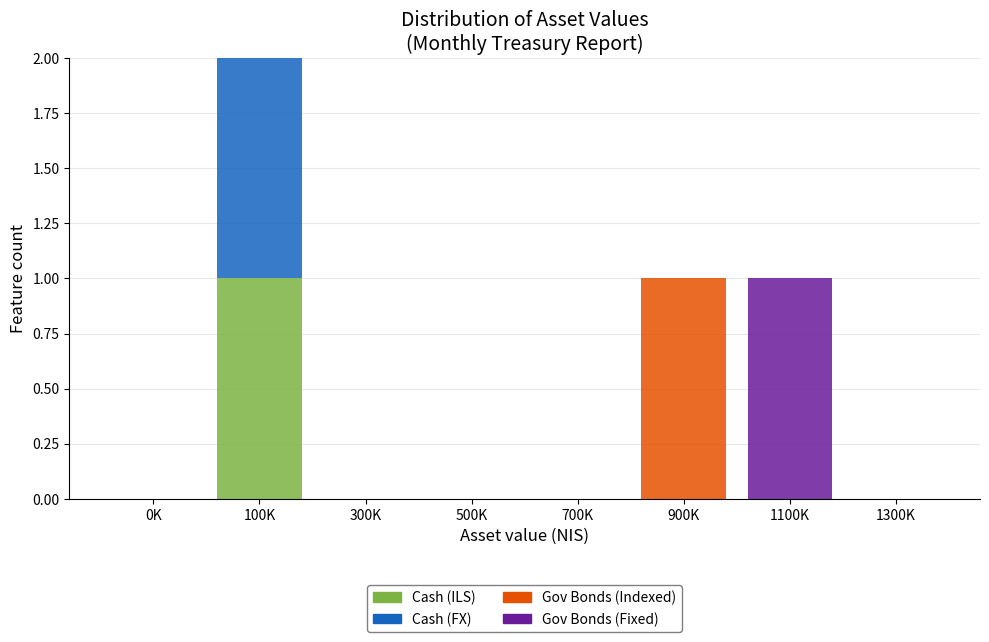

At which category is the sum across all series the highest?

100K